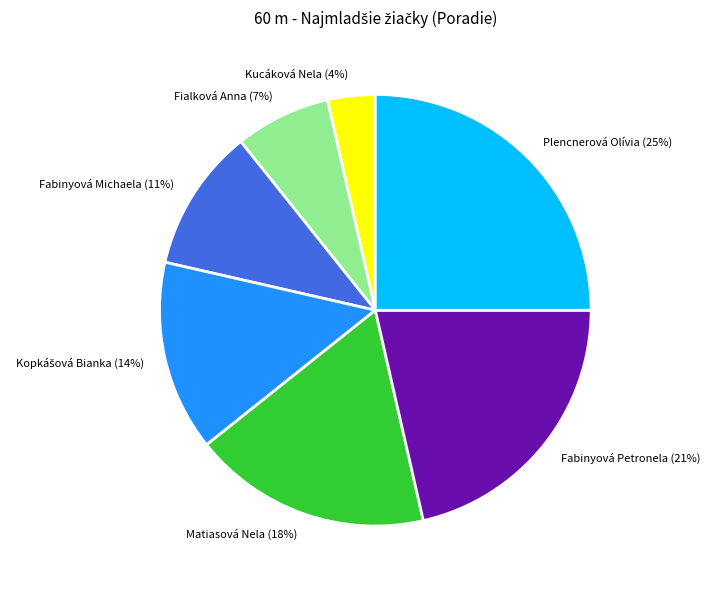

To the nearest percent, what percentage of the pie is Plencnerová Olívia?

25%